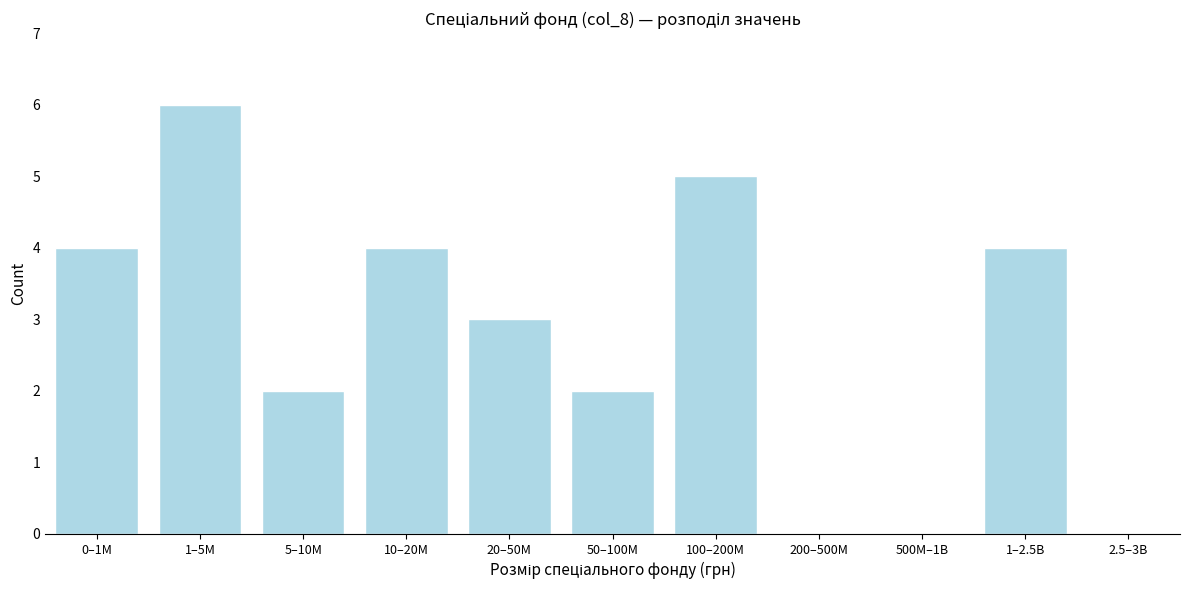

Reading left to right, list all the values displayed in this chart.

0–1M=4	1–5M=6	5–10M=2	10–20M=4	20–50M=3	50–100M=2	100–200M=5	200–500M=0	500M–1B=0	1–2.5B=4	2.5–3B=0